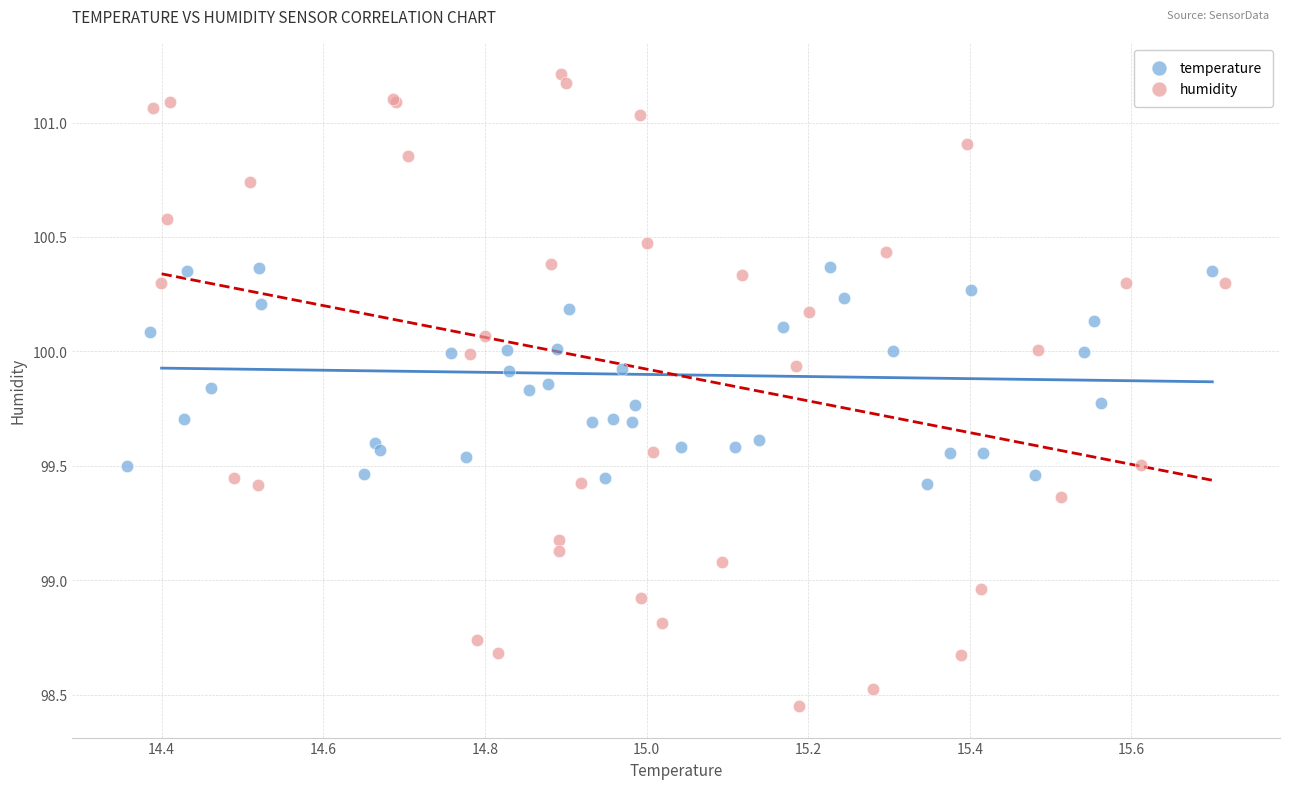

Which series reaches the minimum Y coordinate?

humidity